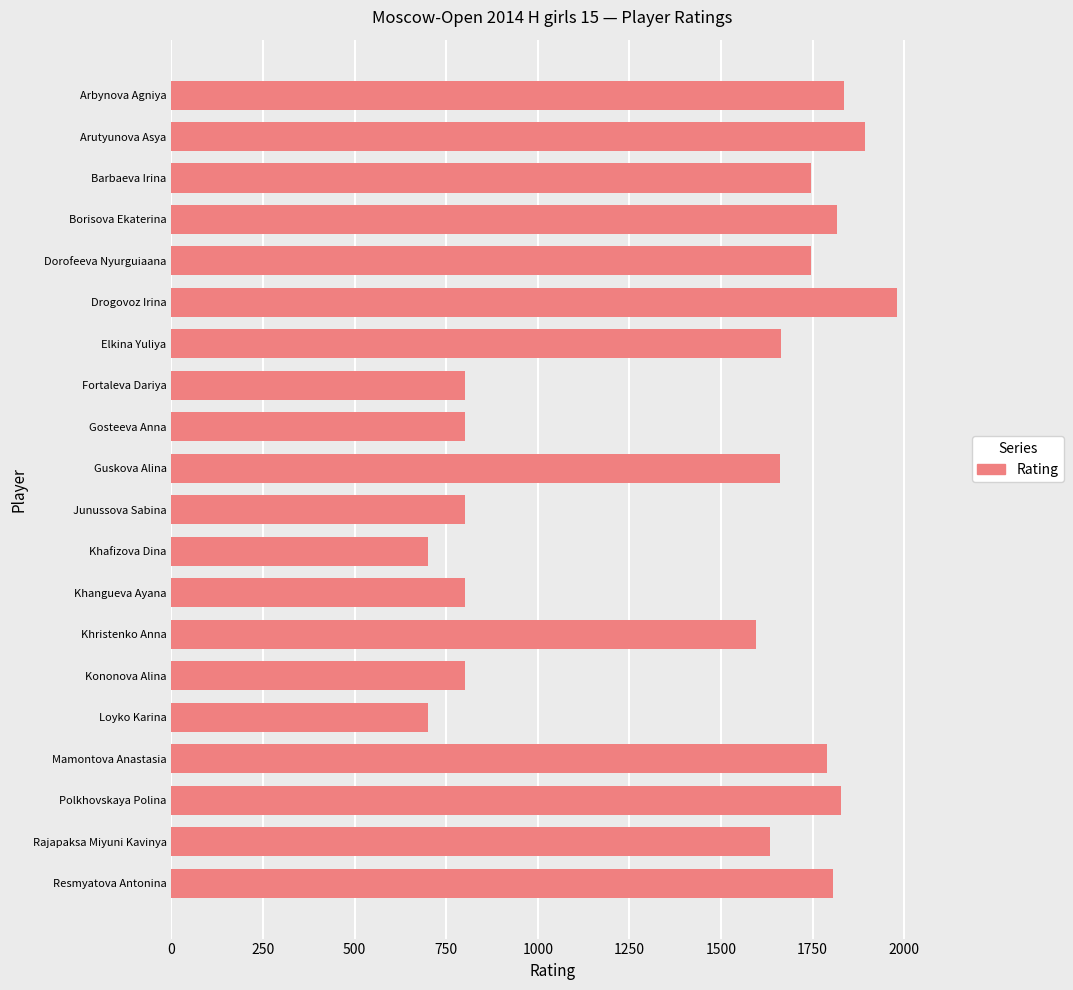

What is the maximum value shown in the chart?

1981